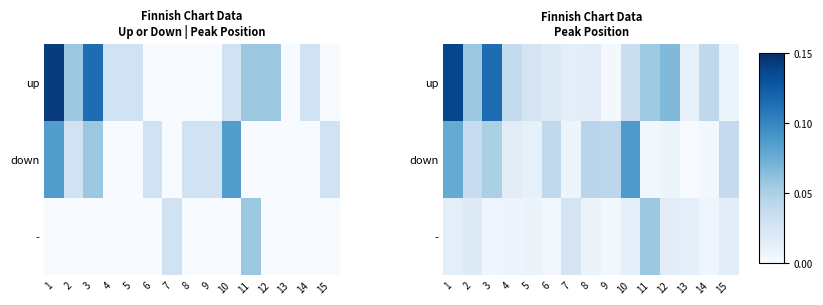

At which category is the sum across all series the highest?

1